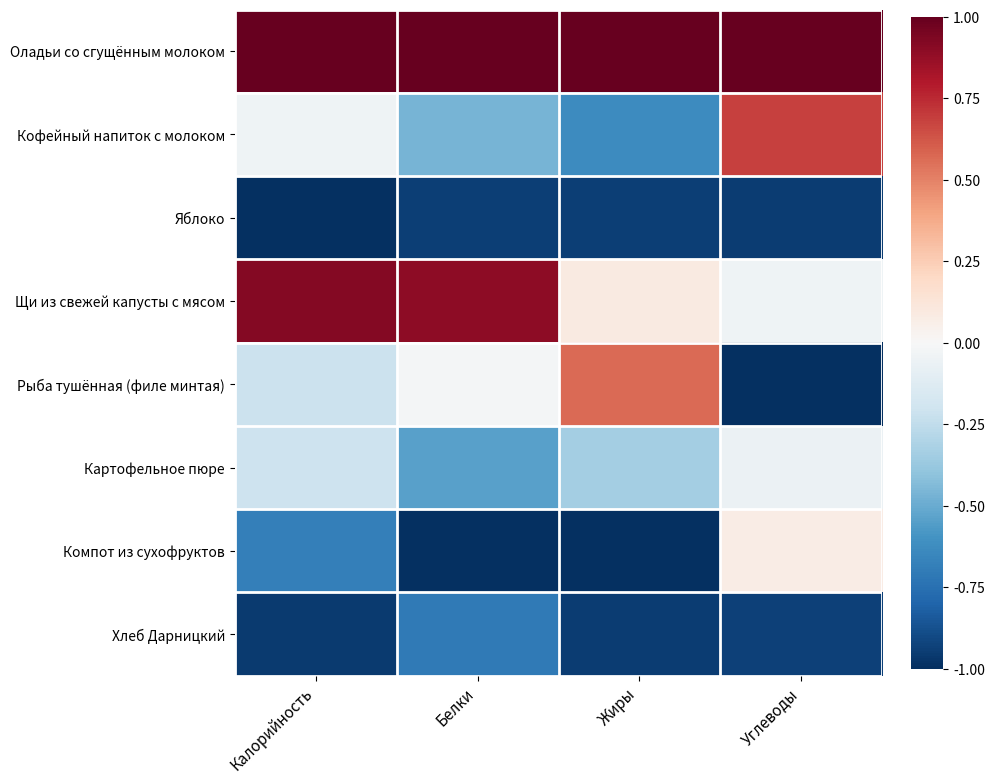

At which category is the sum across all series the highest?

Калорийность